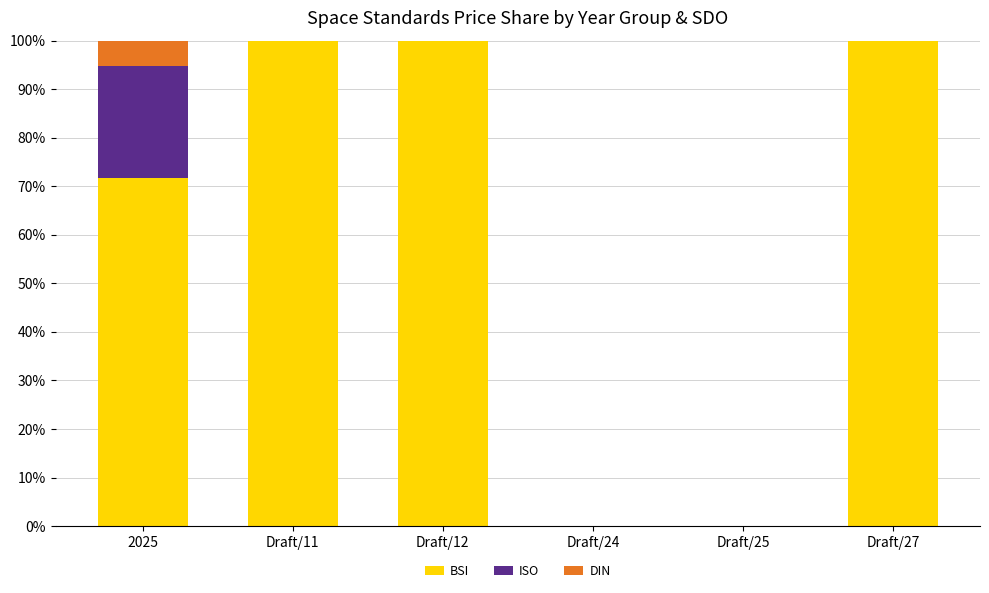

What are all the series names shown in the legend?

BSI, ISO, DIN